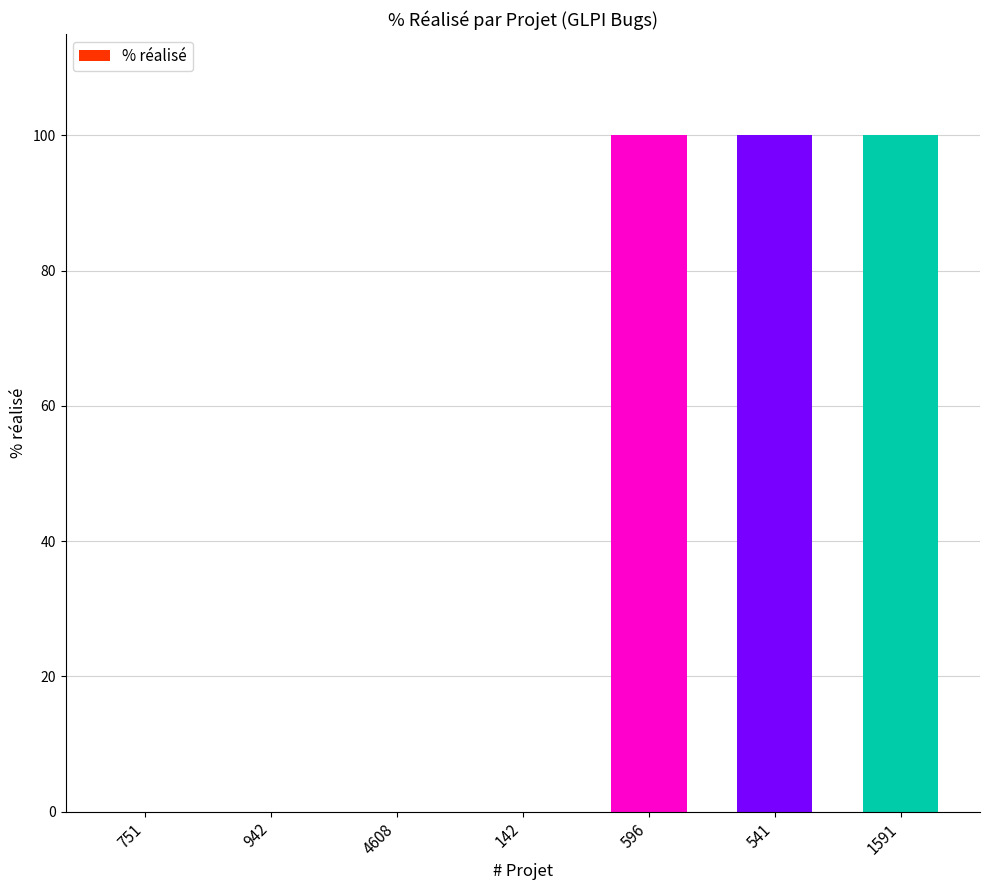

Are the bars horizontal?

No